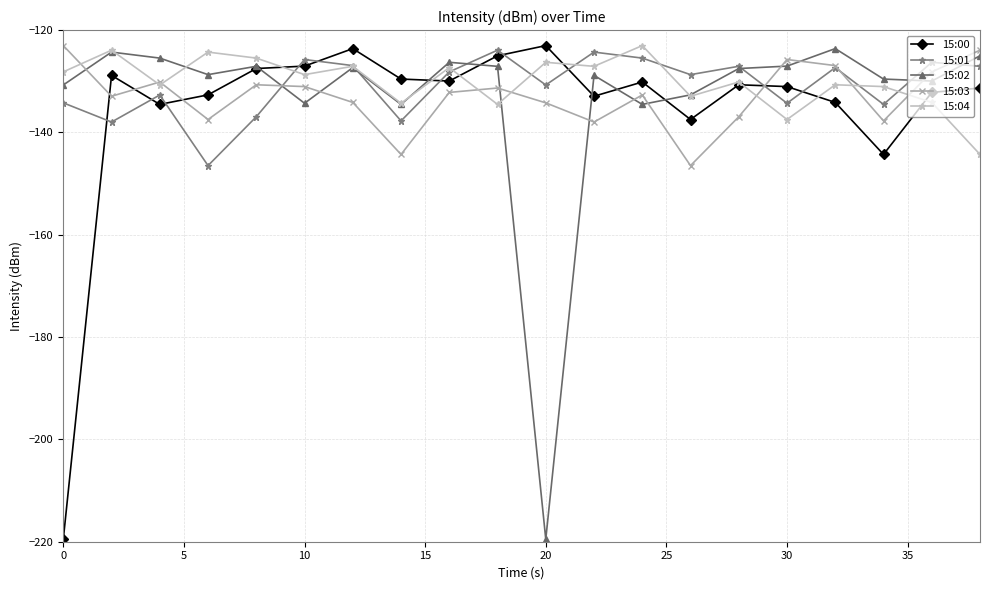

What is the sum of all 15:00 values?

-2705.5